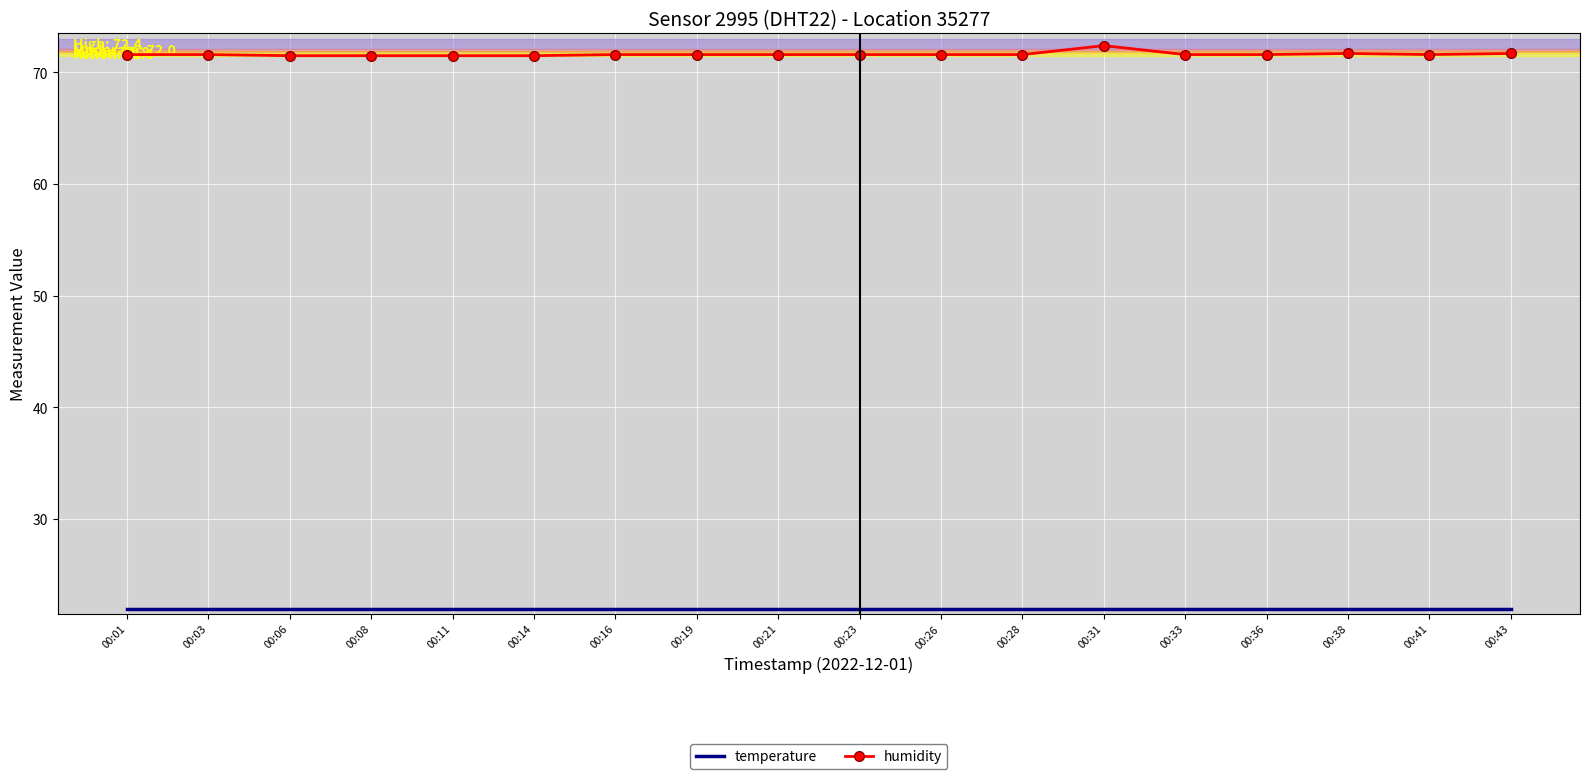

Which series has the largest total across all categories?

humidity